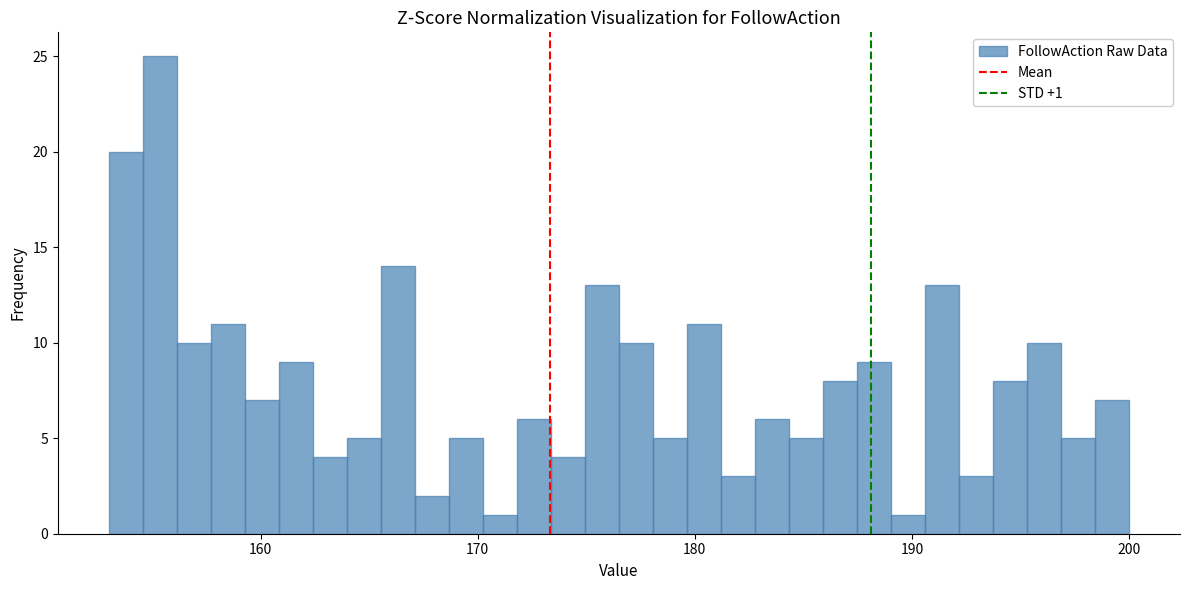

Around what value on the x-axis is the tallest bar? Give the approximate position of its centre, as read against the axis.

155